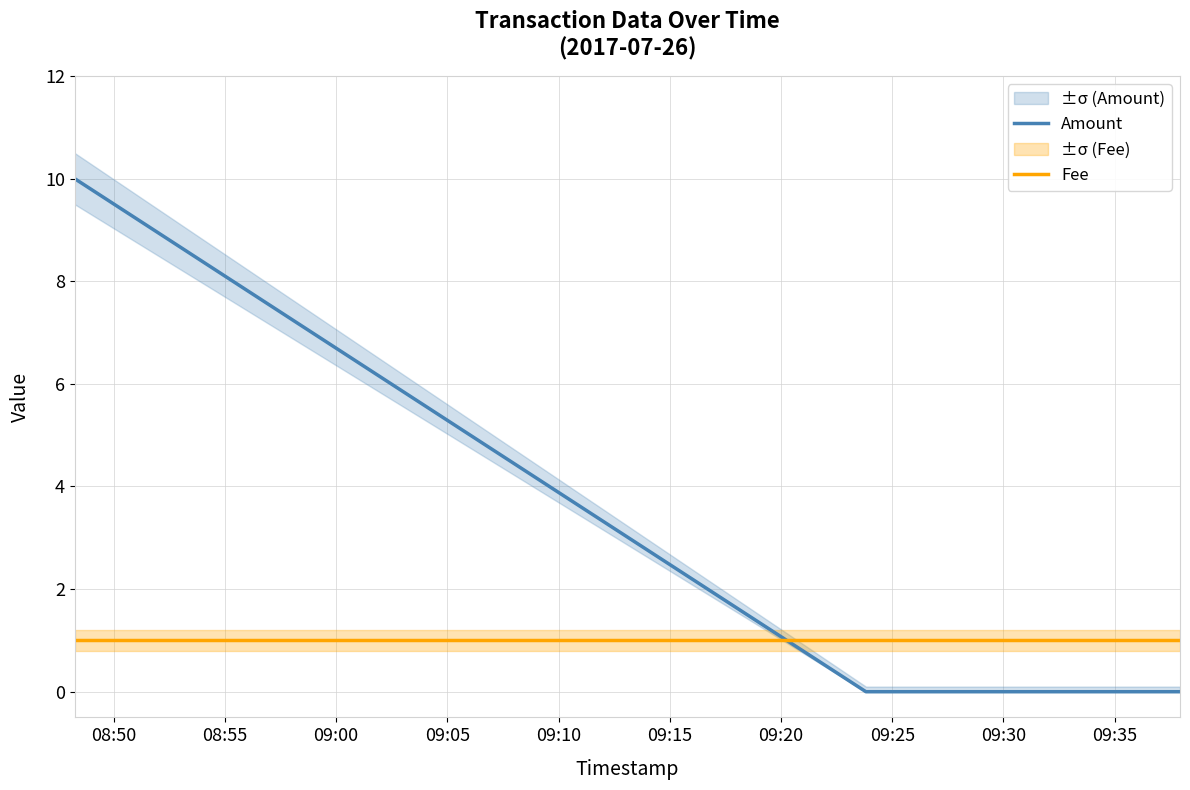

What is the highest value of the Amount series?

10